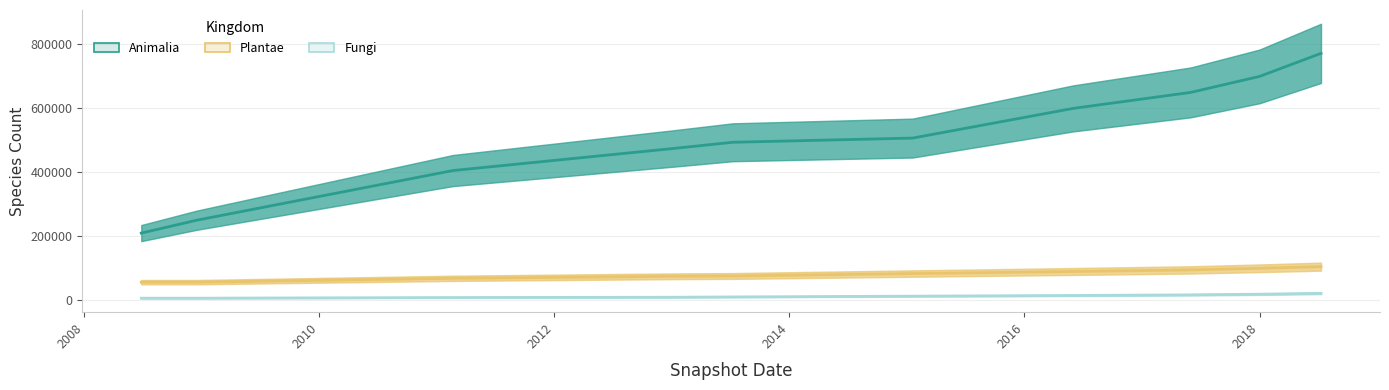

At which label is Animalia closest to 491083?

2014